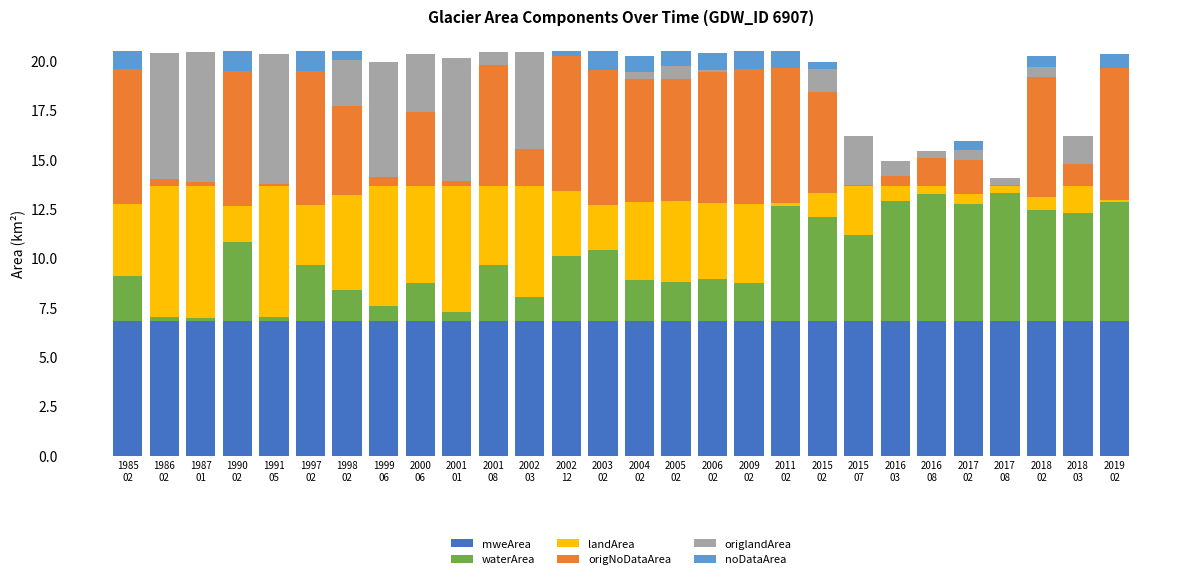

What is the highest value of the mweArea series?

6.8